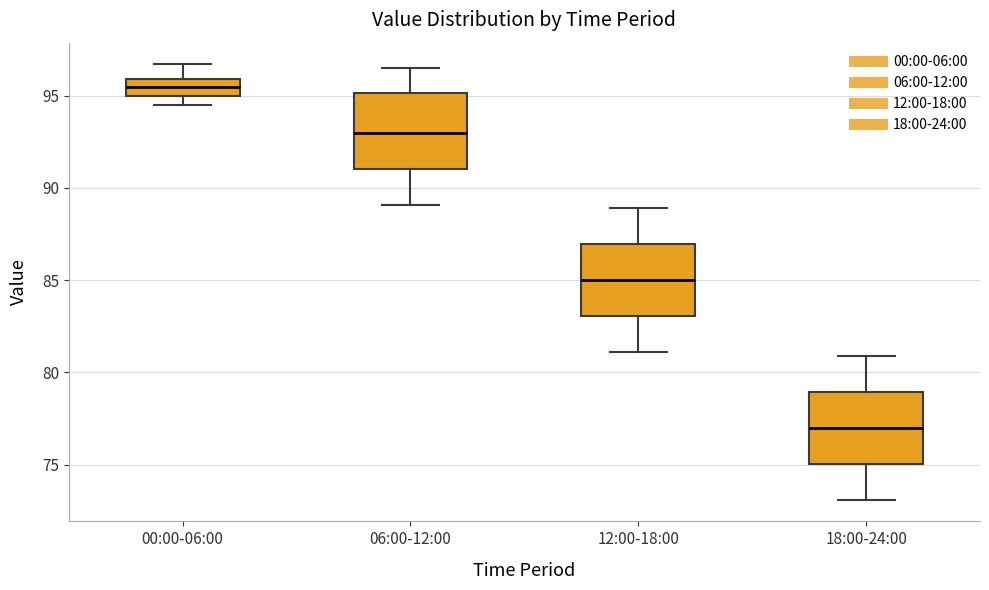

Where is the lower edge of the box for 12:00-18:00 on the y-axis? The values are not printed on the chart, so give them approximately, as read against the axis.

83.0